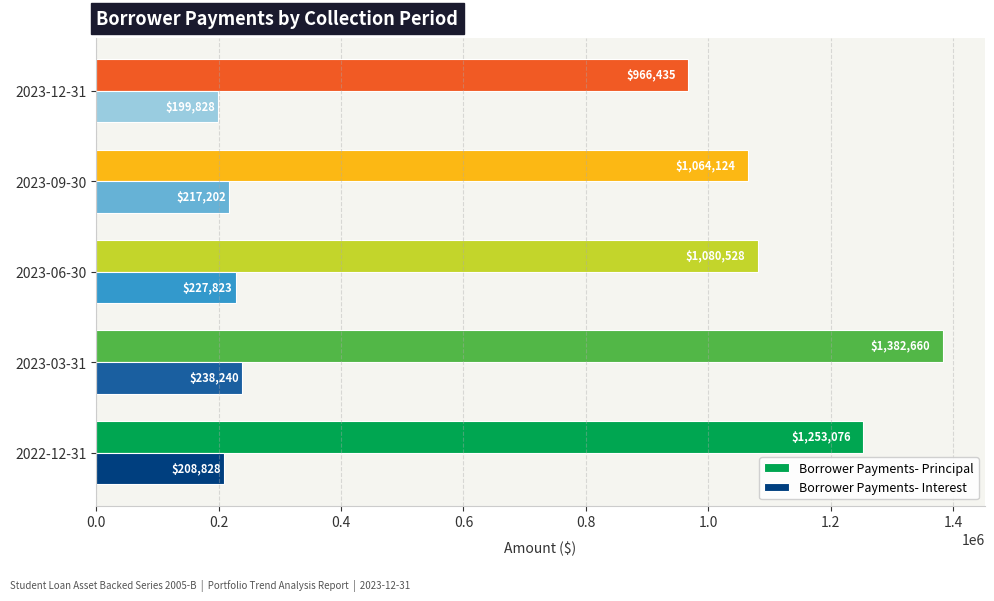

True or false: Borrower Payments- Interest has a value of 44686.5 at 2023-09-30.

False